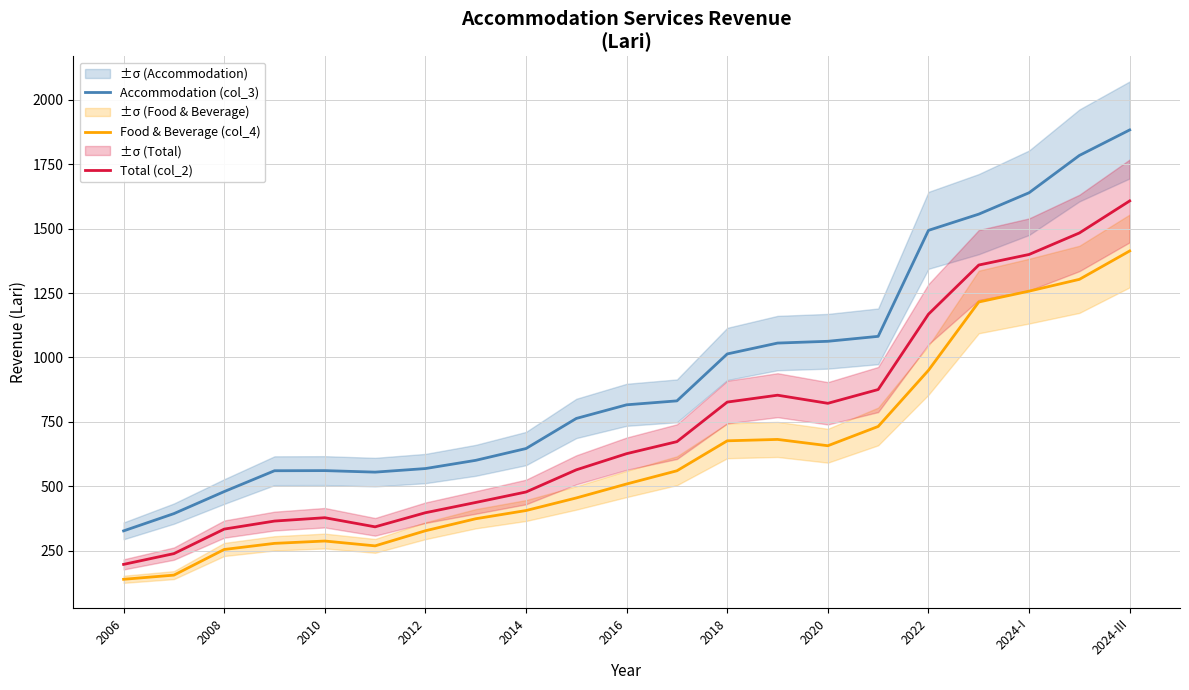

At how many categories does at least one series exceed 1459?

5